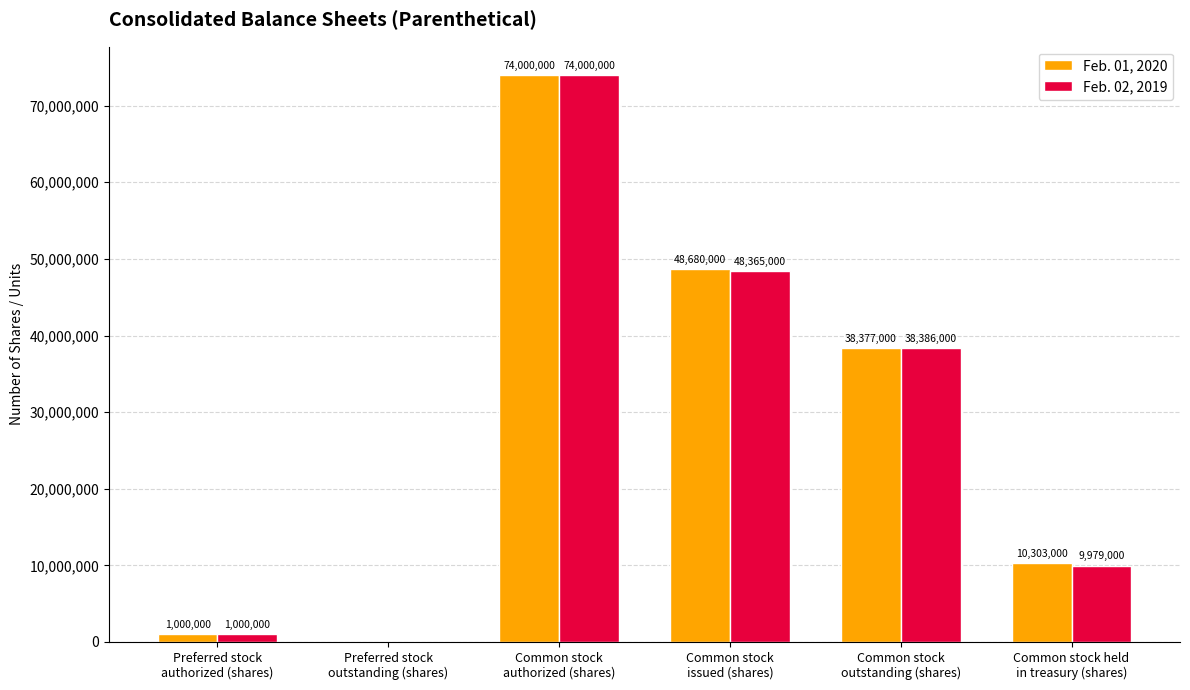

What is the average value of the Feb. 02, 2019 series?

28621667